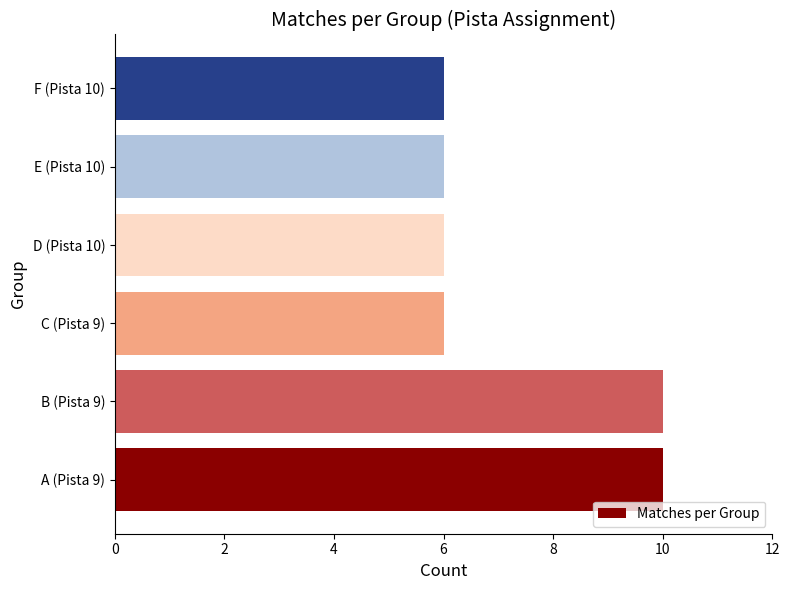

Is it true that the value at F (Pista 10) is 11?

False